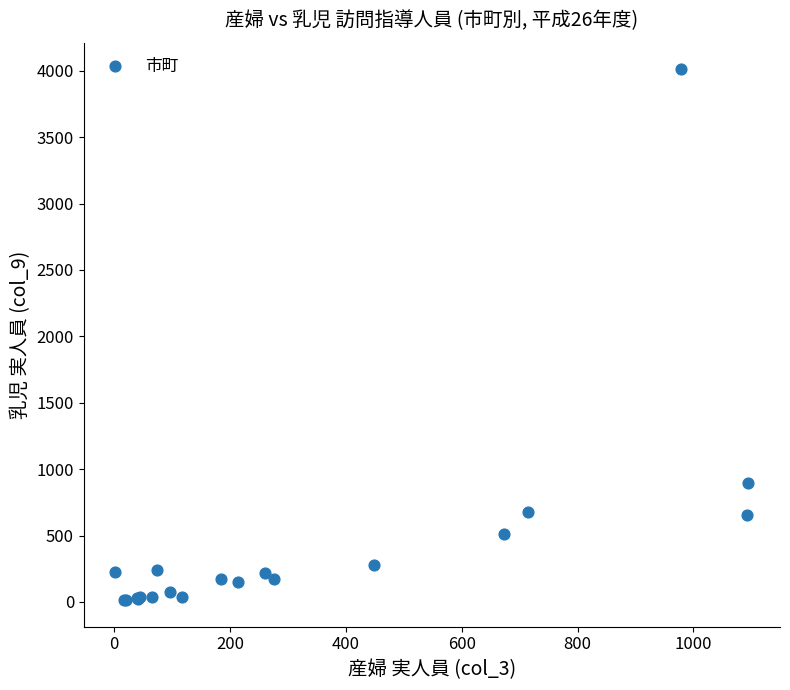

What Y value in the scatter plot is closest to 2012?

898